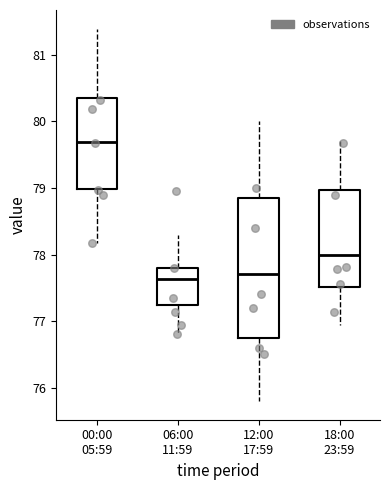

Which box is the tallest, from its lower edge to its upper edge?

12:00 17:59